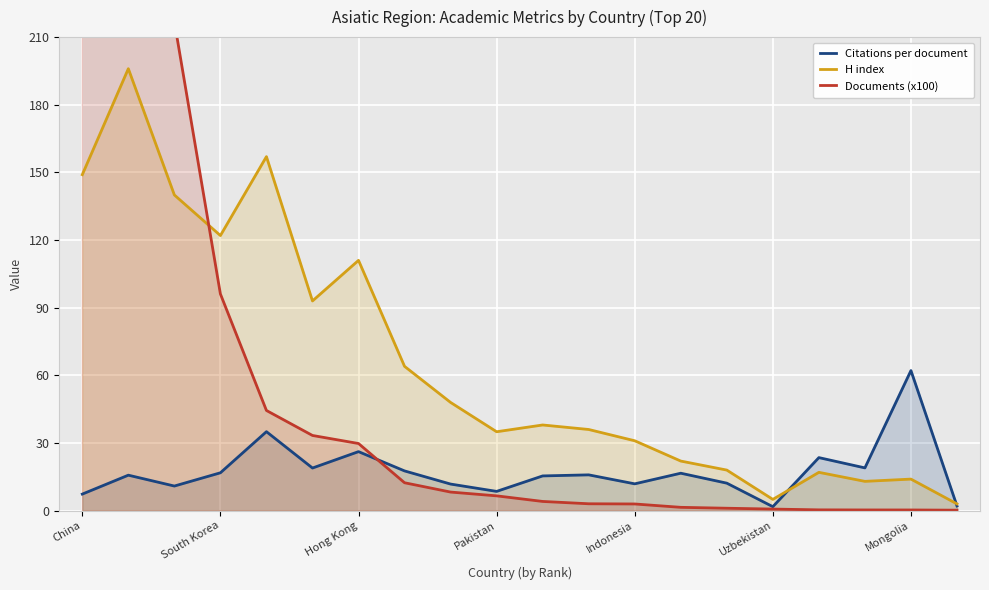

Read the Citations per document value at Mongolia.

62.1